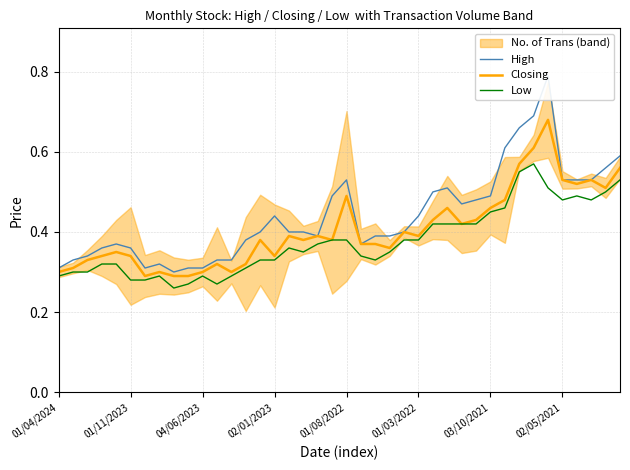

What is the value of the Low point at the 16th from the left?

0.3